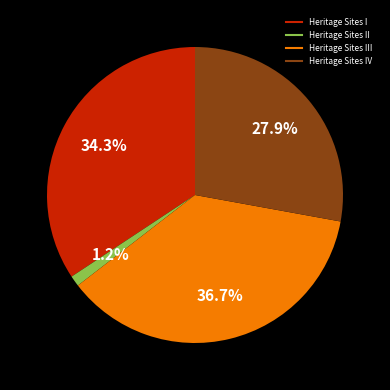

Is there a majority slice in this chart?

No